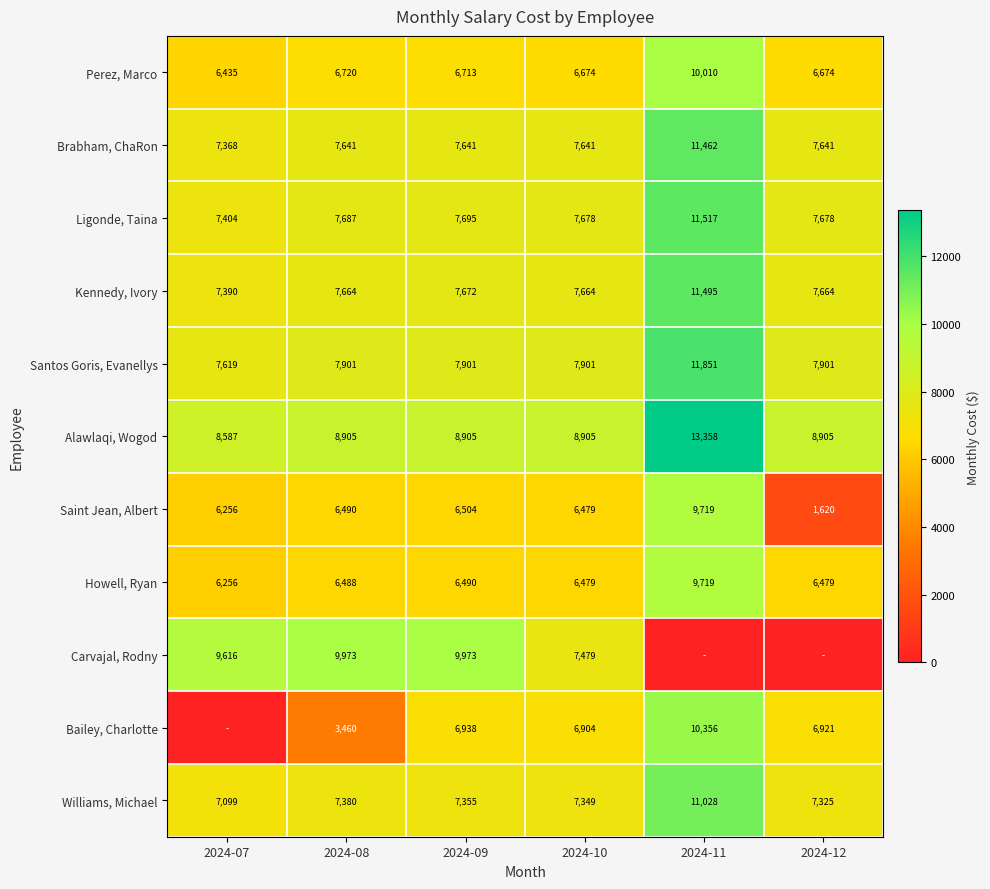

The Brabham, ChaRon series shows 11462 at 2024-11. True or false?

True